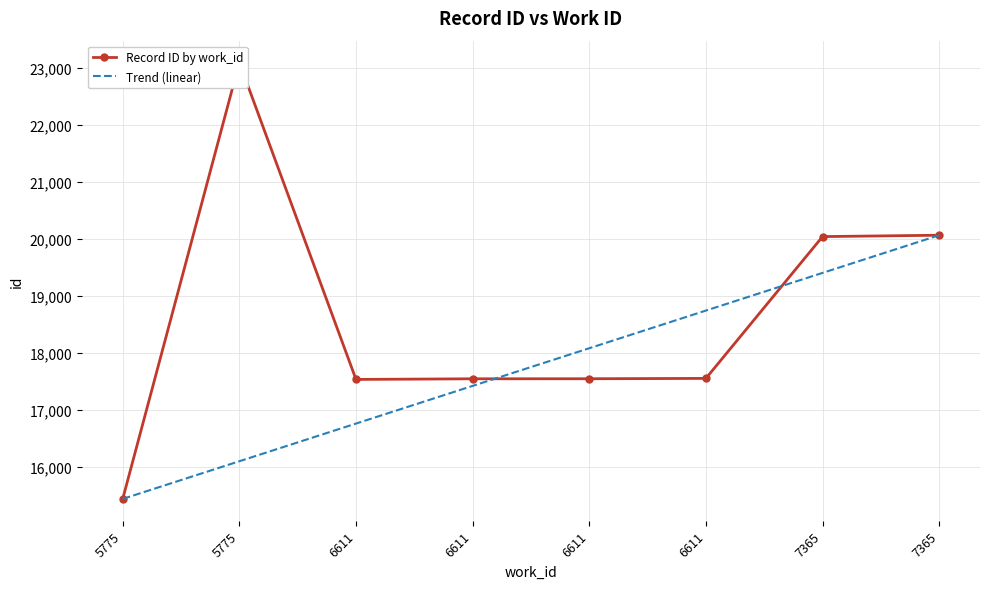

Rank the series at 5775 from highest to lowest value.

Record ID by work_id, Trend (linear)